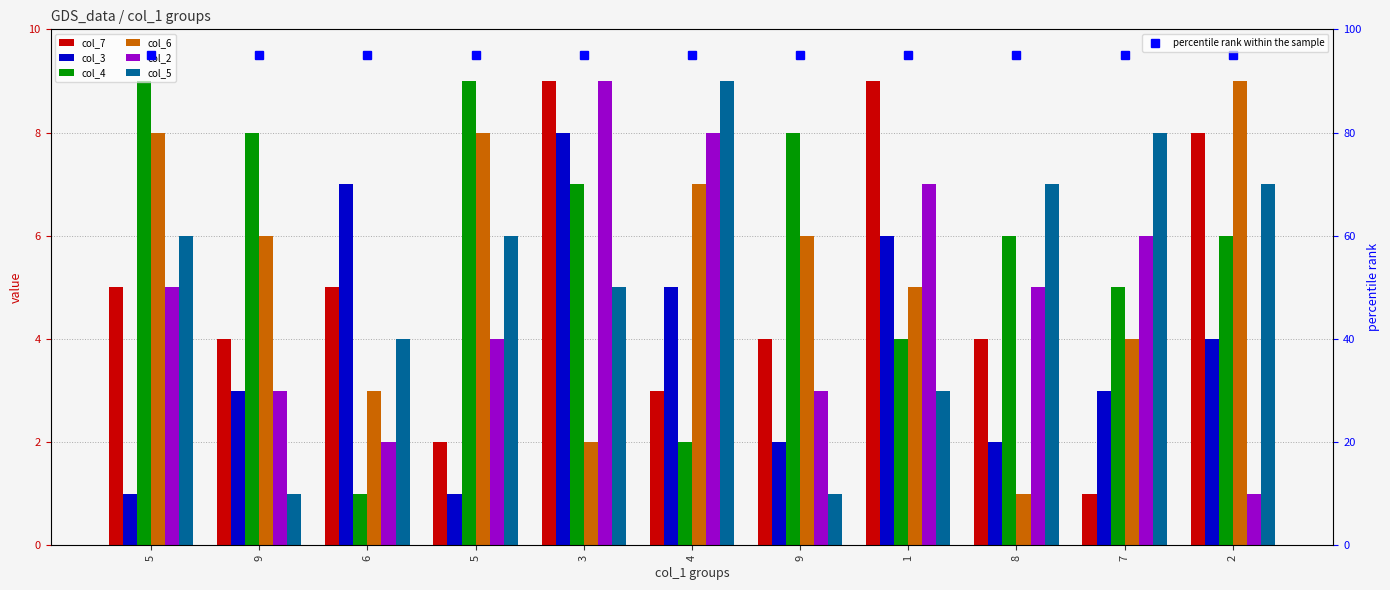

What is the difference between the highest and lowest values at 5?

8